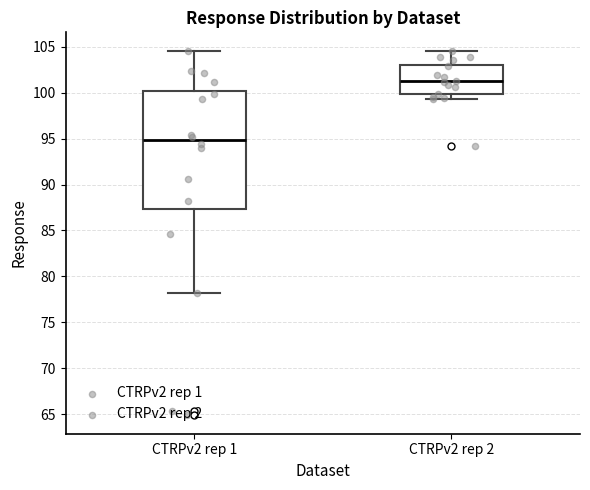

Reading left to right, read every box against the y-axis: the position of its median line, the range the box covers, and the ends of its whiskers. The values are not printed on the chart, so give them approximately, as read against the axis.

CTRPv2 rep 1: median 95.0, box 87.5 to 100.0, whiskers 78.0 to 104.5
CTRPv2 rep 2: median 101.5, box 100.0 to 103.0, whiskers 99.5 to 104.5